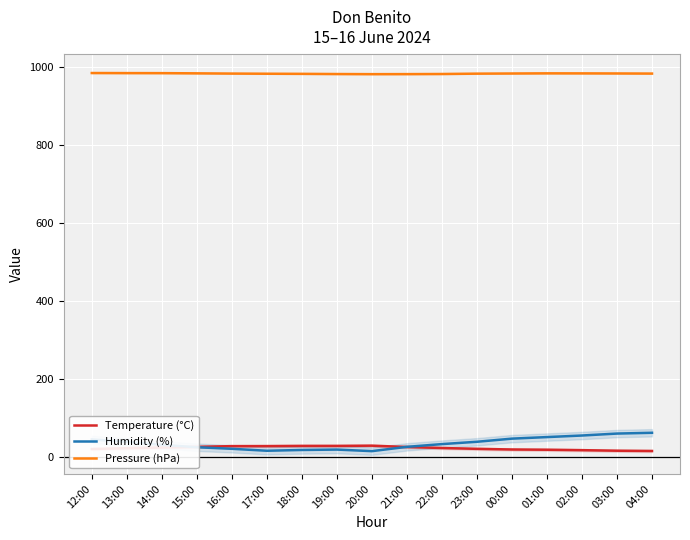

The value of Temperature (°C) at 23:00 is 6.1. True or false?

False